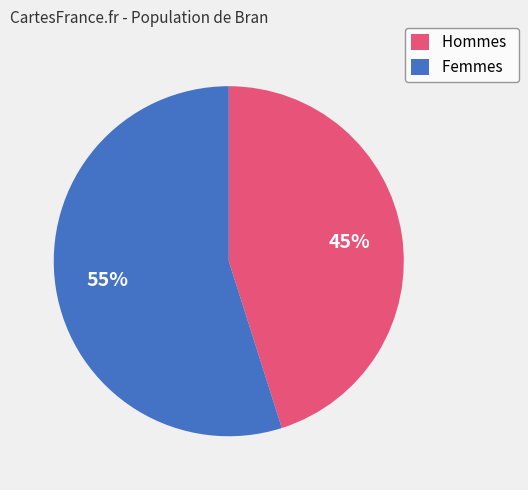

Which category has the biggest portion of the pie?

Femmes